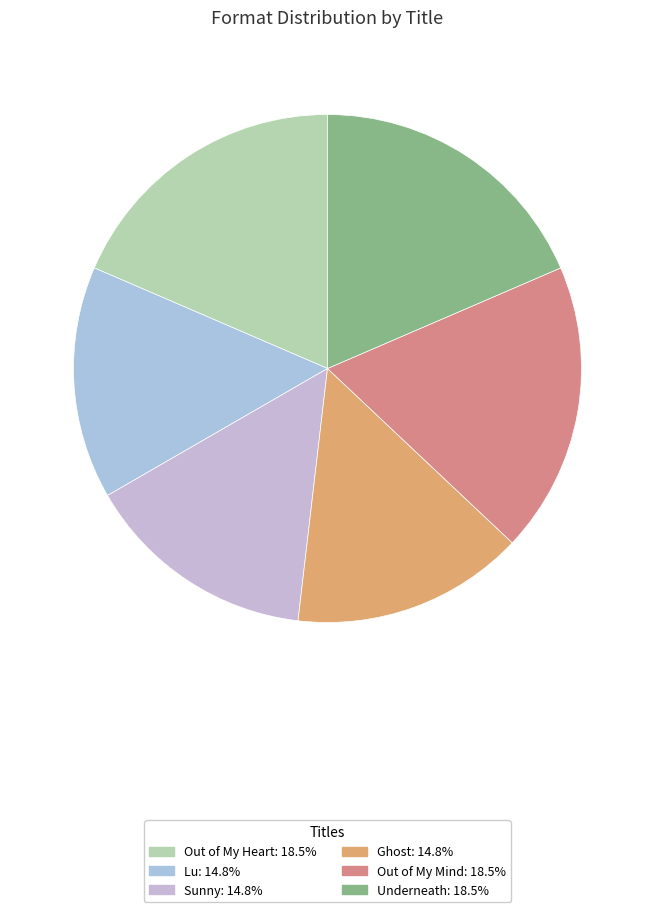

True or false: Underneath accounts for 25% of the total.

False